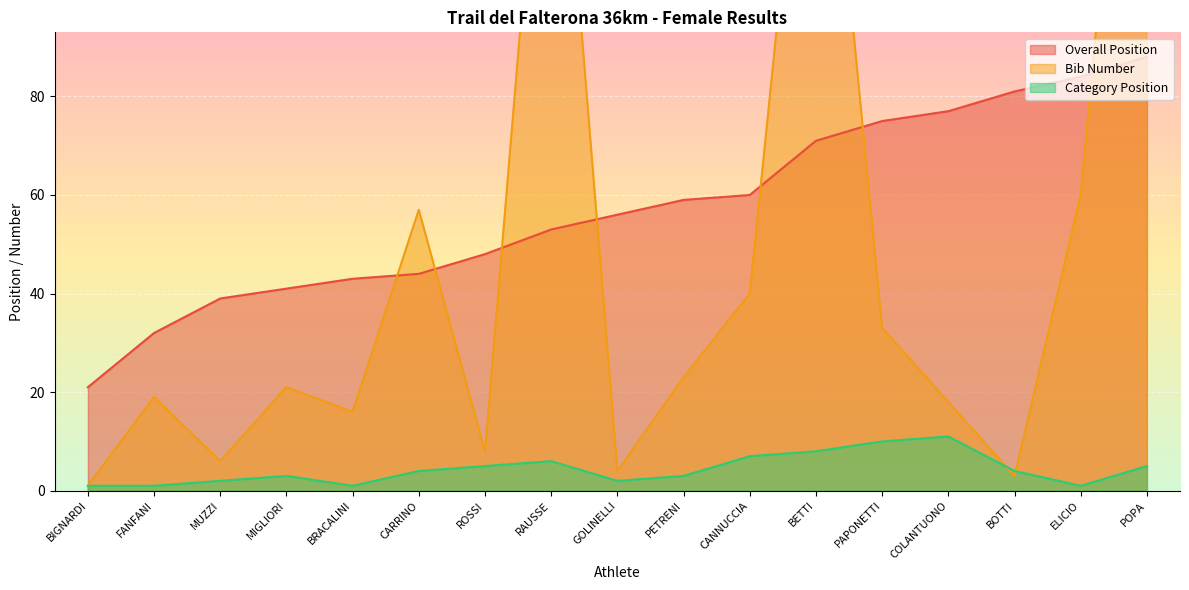

Reading left to right, transcribe all the data shown in this chart.

Overall Position: BIGNARDI=21	FANFANI=32	MUZZI=39	MIGLIORI=41	BRACALINI=43	CARRINO=44	ROSSI=48	RAUSSE=53	GOLINELLI=56	PETRENI=59	CANNUCCIA=60	BETTI=71	PAPONETTI=75	COLANTUONO=77	BOTTI=81	ELICIO=84	POPA=88
Bib Number: BIGNARDI=1	FANFANI=19	MUZZI=6	MIGLIORI=21	BRACALINI=16	CARRINO=57	ROSSI=8	RAUSSE=169	GOLINELLI=4	PETRENI=23	CANNUCCIA=40	BETTI=172	PAPONETTI=33	COLANTUONO=18	BOTTI=3	ELICIO=60	POPA=205
Category Position: BIGNARDI=1	FANFANI=1	MUZZI=2	MIGLIORI=3	BRACALINI=1	CARRINO=4	ROSSI=5	RAUSSE=6	GOLINELLI=2	PETRENI=3	CANNUCCIA=7	BETTI=8	PAPONETTI=10	COLANTUONO=11	BOTTI=4	ELICIO=1	POPA=5